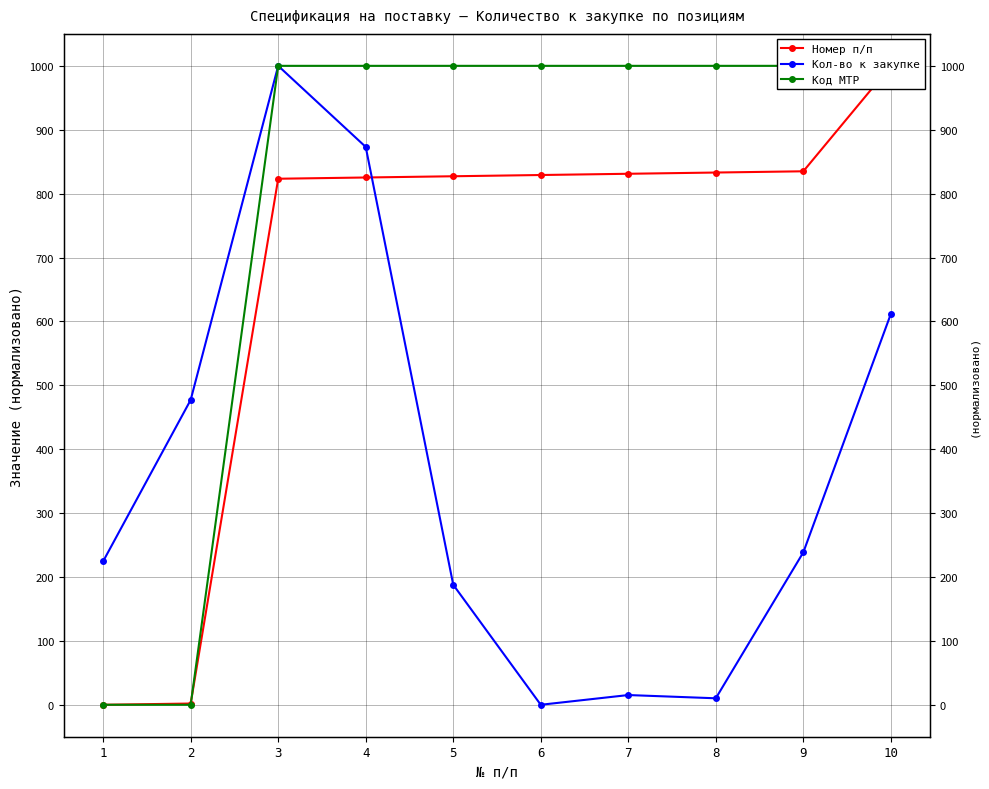

Which series ends up on top after the final intersection of Код МТР and Номер п/п?

Код МТР